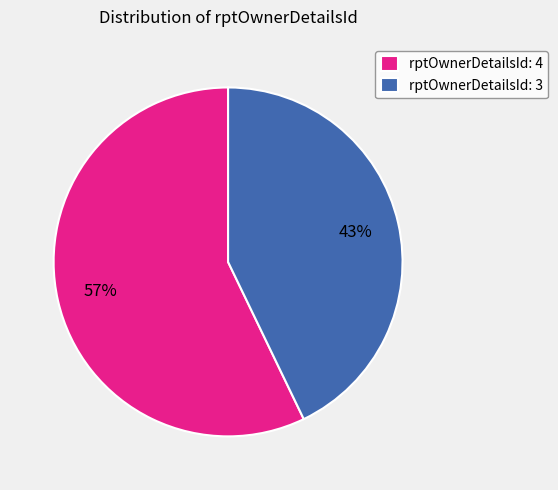

To the nearest percent, what is the combined percentage of rptOwnerDetailsId: 4 and rptOwnerDetailsId: 3?

100%